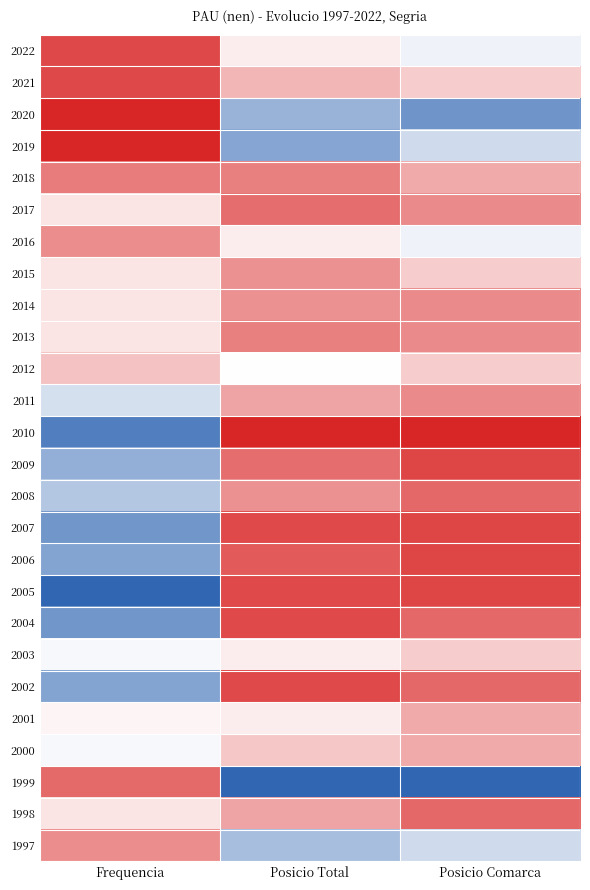

At Posicio Total, list the series in order from smallest to largest.

2010, 2007, 2005, 2004, 2002, 2006, 2017, 2009, 2018, 2013, 2015, 2014, 2008, 2011, 1998, 2021, 2000, 2022, 2016, 2003, 2001, 2012, 1997, 2020, 2019, 1999